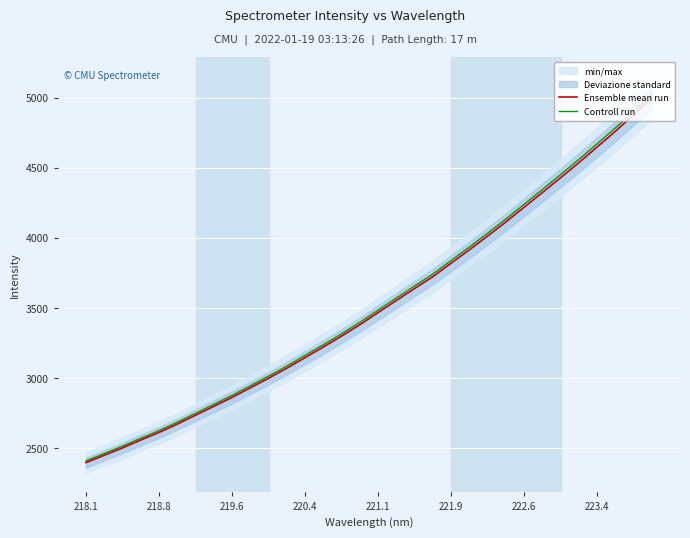

Reading right to left, what are all the values shown in this chart?

Ensemble mean run: 4994.6	4875.9	4758.7	4646.9	4535.6	4428.2	4323.0	4218.0	4113.5	4012.9	3915.0	3819.8	3723.7	3639.6	3554.0	3468.1	3381.4	3300.5	3222.6	3146.9	3071.6	3000.1	2931.6	2863.3	2799.7	2736.5	2673.1	2613.5	2559.2	2503.3	2450.9	2398.5
Controll run: 5019.6	4900.3	4782.4	4670.1	4558.3	4450.4	4344.6	4239.1	4134.1	4033.0	3934.6	3838.9	3742.4	3657.8	3571.8	3485.5	3398.3	3317.0	3238.7	3162.7	3087.0	3015.1	2946.3	2877.7	2813.7	2750.2	2686.4	2626.6	2572.0	2515.8	2463.1	2410.5